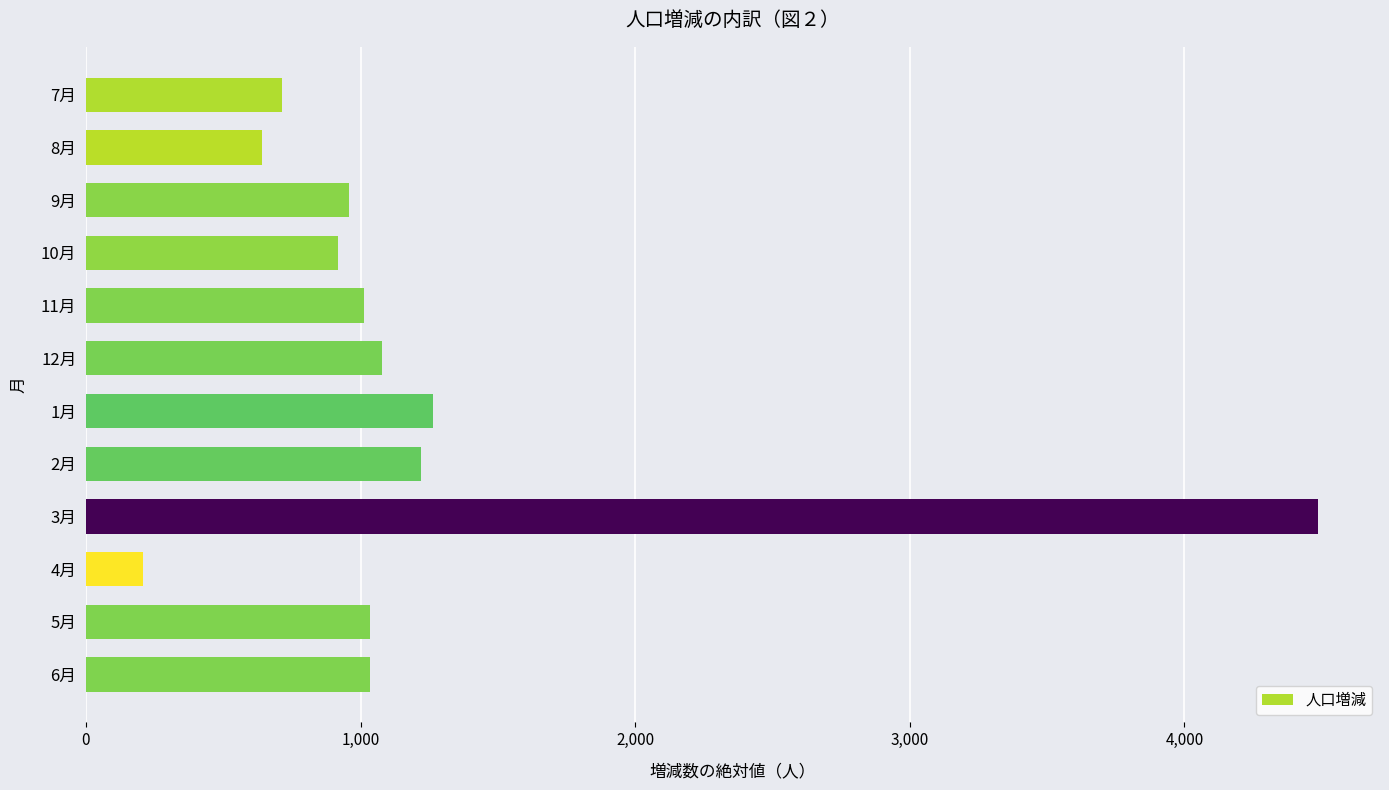

Approximately how many times larger is the value at 8月 compared to 4月?

3.1